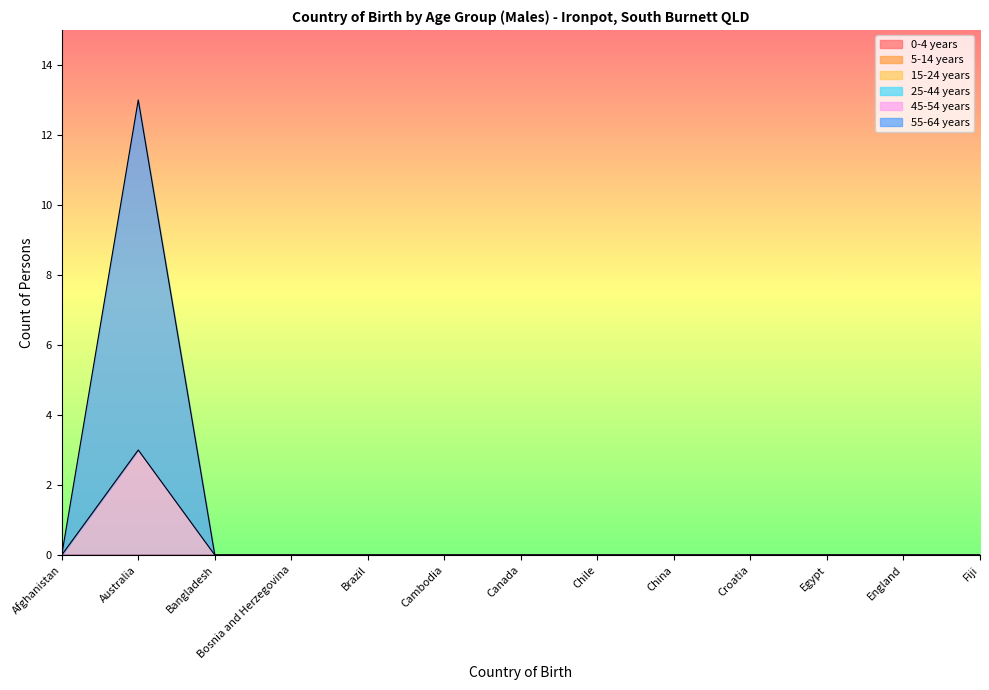

Reading right to left, what are all the values shown in this chart?

0-4 years: Fiji=0	England=0	Egypt=0	Croatia=0	China=0	Chile=0	Canada=0	Cambodia=0	Brazil=0	Bosnia and Herzegovina=0	Bangladesh=0	Australia=0	Afghanistan=0
5-14 years: Fiji=0	England=0	Egypt=0	Croatia=0	China=0	Chile=0	Canada=0	Cambodia=0	Brazil=0	Bosnia and Herzegovina=0	Bangladesh=0	Australia=0	Afghanistan=0
15-24 years: Fiji=0	England=0	Egypt=0	Croatia=0	China=0	Chile=0	Canada=0	Cambodia=0	Brazil=0	Bosnia and Herzegovina=0	Bangladesh=0	Australia=0	Afghanistan=0
25-44 years: Fiji=0	England=0	Egypt=0	Croatia=0	China=0	Chile=0	Canada=0	Cambodia=0	Brazil=0	Bosnia and Herzegovina=0	Bangladesh=0	Australia=0	Afghanistan=0
45-54 years: Fiji=0	England=0	Egypt=0	Croatia=0	China=0	Chile=0	Canada=0	Cambodia=0	Brazil=0	Bosnia and Herzegovina=0	Bangladesh=0	Australia=3	Afghanistan=0
55-64 years: Fiji=0	England=0	Egypt=0	Croatia=0	China=0	Chile=0	Canada=0	Cambodia=0	Brazil=0	Bosnia and Herzegovina=0	Bangladesh=0	Australia=10	Afghanistan=0